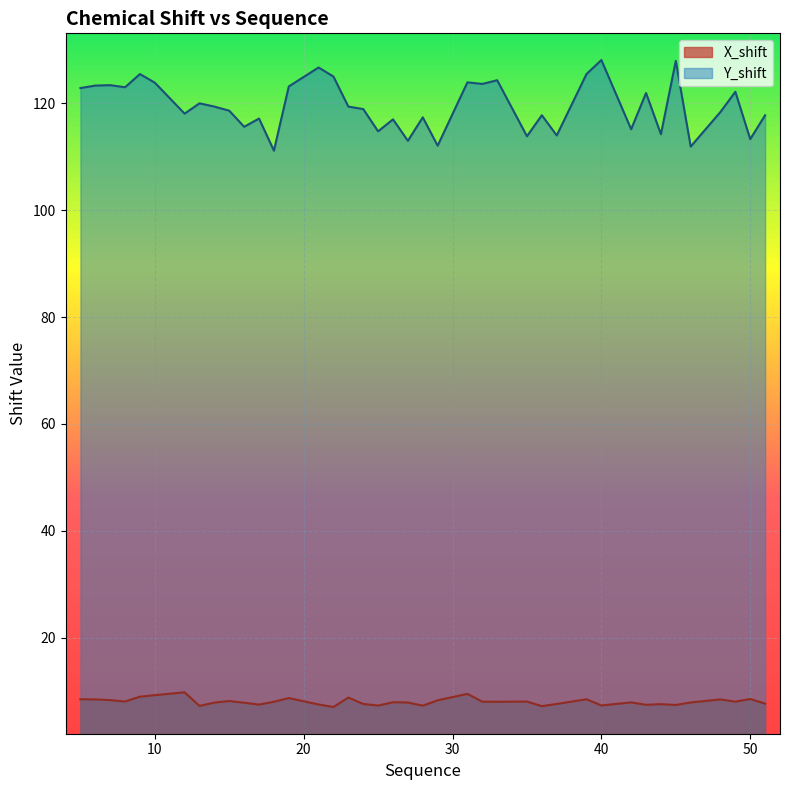

True or false: Y_shift and X_shift cross at least once.

False